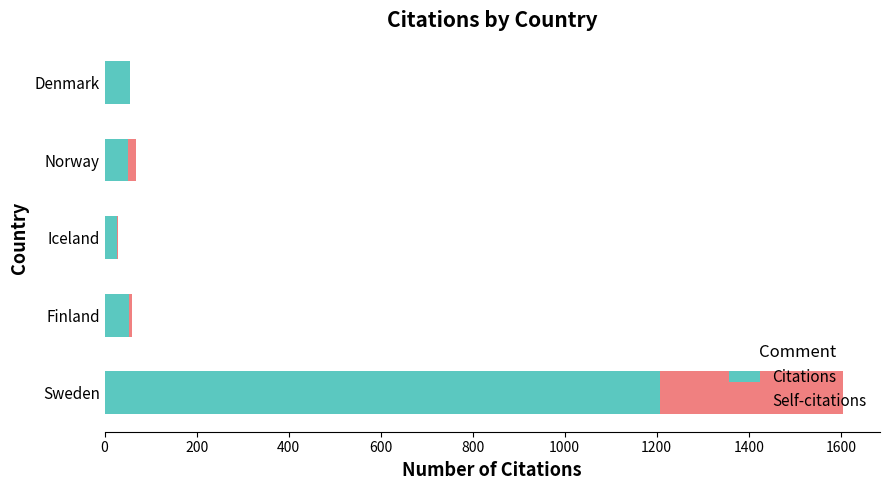

Is it true that Citations equals 674 at Sweden?

False